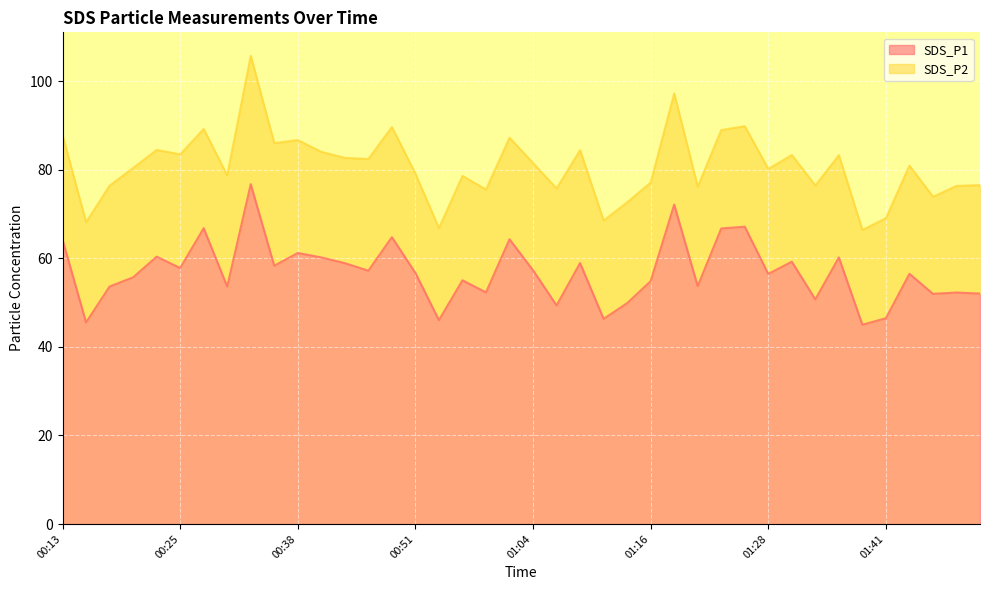

What is the change in value from 01:01 to 01:13?

-14.4